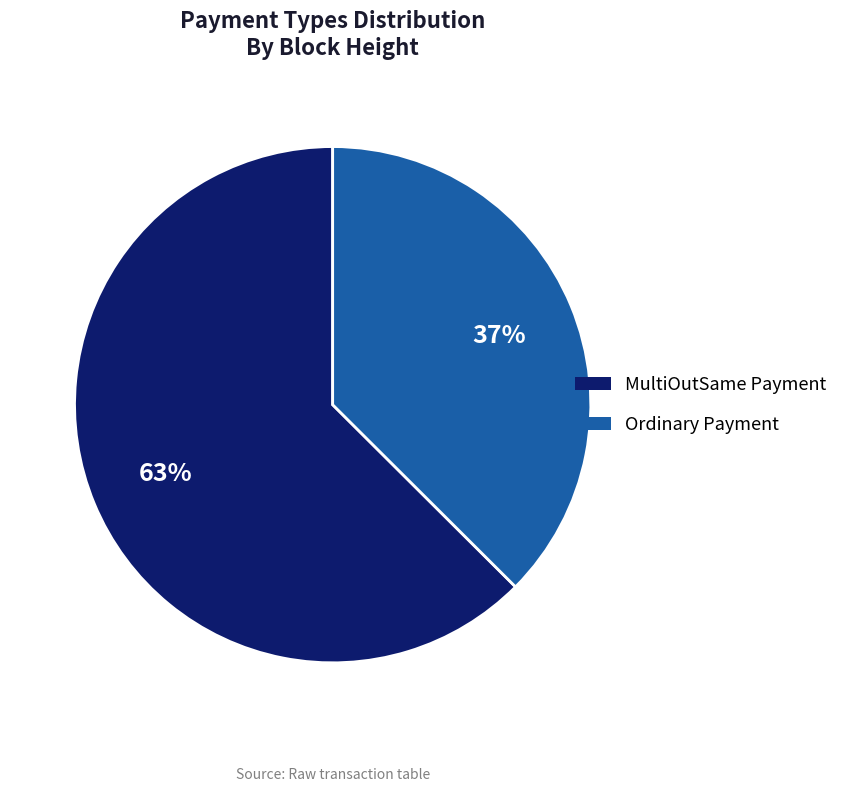

To the nearest percent, what portion does Ordinary Payment represent?

37%